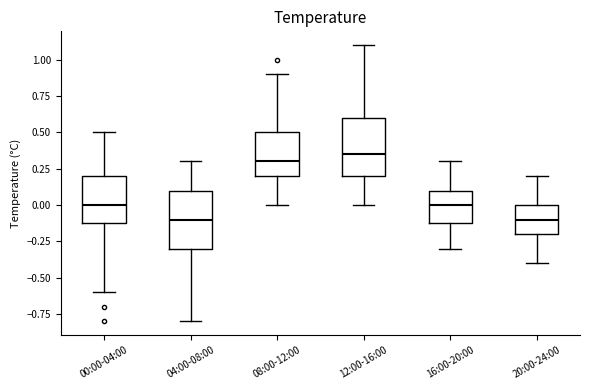

Reading left to right, transcribe this box plot: for each box, give where its median line is, the range the box spans, and where its two whiskers end, as read against the y-axis. The values are not printed on the chart, so give them approximately, as read against the axis.

00:00-04:00: median 0.00, box -0.10 to 0.20, whiskers -0.60 to 0.50
04:00-08:00: median -0.10, box -0.30 to 0.10, whiskers -0.80 to 0.30
08:00-12:00: median 0.30, box 0.20 to 0.50, whiskers 0.00 to 0.90
12:00-16:00: median 0.35, box 0.20 to 0.60, whiskers 0.00 to 1.10
16:00-20:00: median 0.00, box -0.10 to 0.10, whiskers -0.30 to 0.30
20:00-24:00: median -0.10, box -0.20 to 0.00, whiskers -0.40 to 0.20